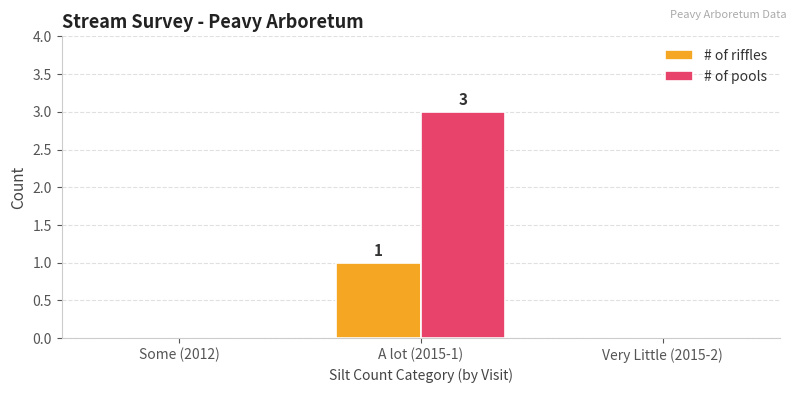

Reading left to right, transcribe all the data shown in this chart.

# of riffles: Some (2012)=0	A lot (2015-1)=1	Very Little (2015-2)=0
# of pools: Some (2012)=0	A lot (2015-1)=3	Very Little (2015-2)=0